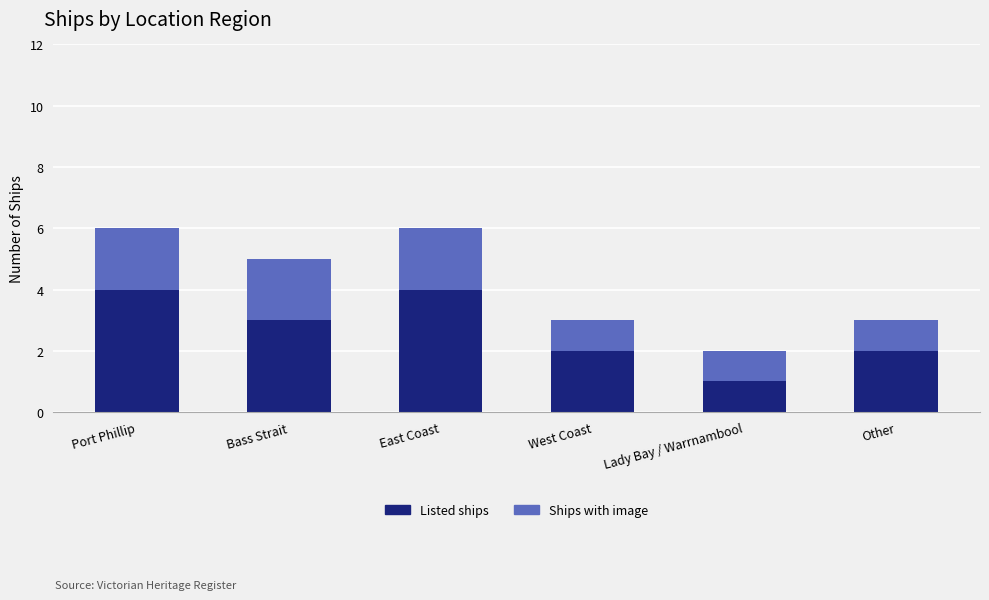

What is the total value across all series at West Coast?

3